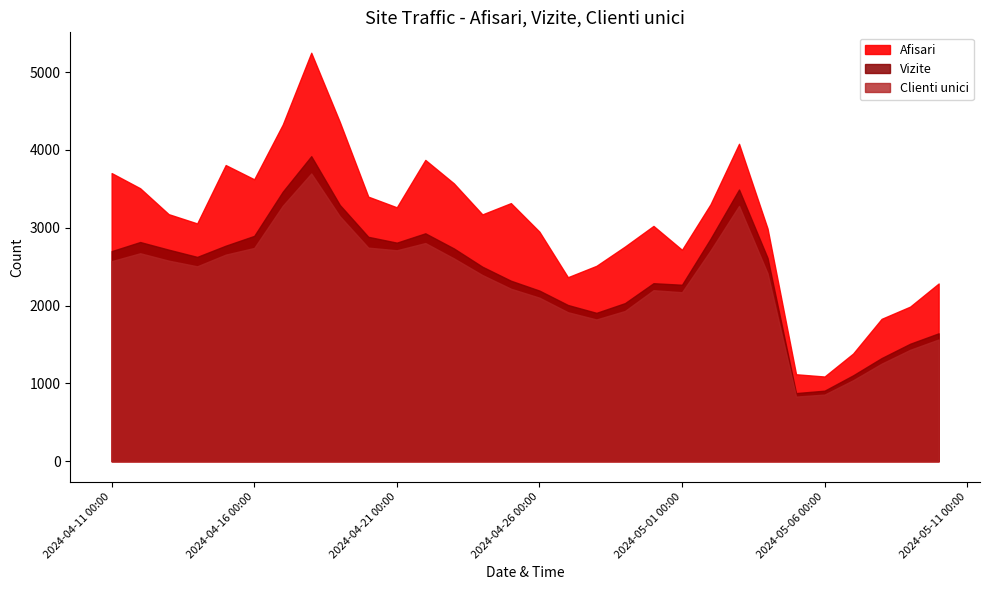

List the series in order of their peak value, lowest first.

Clienti unici, Vizite, Afisari